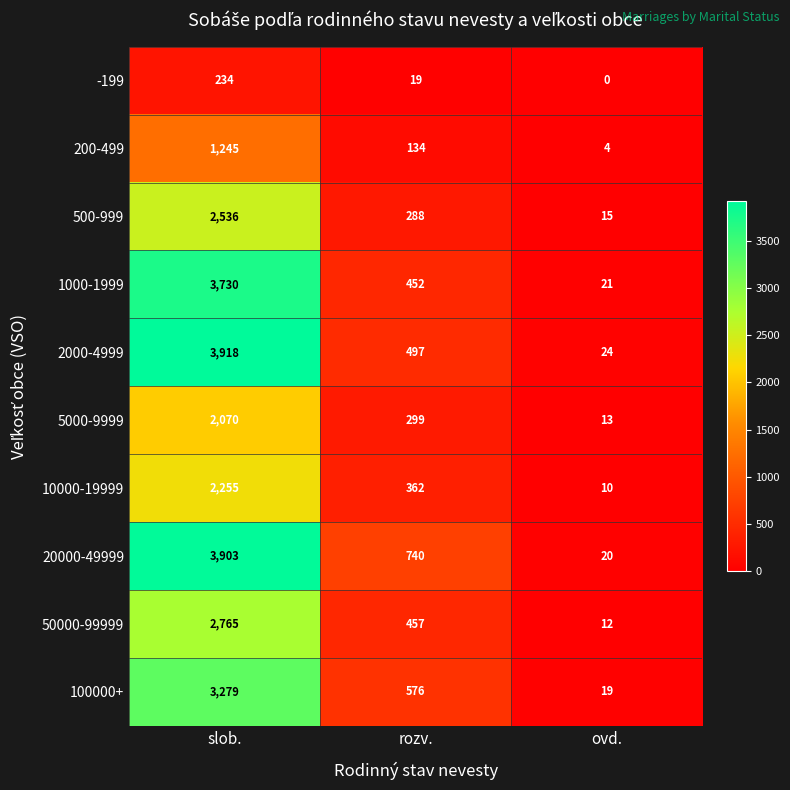

Reading left to right, list all the values displayed in this chart.

-199: 234	19	0
200-499: 1245	134	4
500-999: 2536	288	15
1000-1999: 3730	452	21
2000-4999: 3918	497	24
5000-9999: 2070	299	13
10000-19999: 2255	362	10
20000-49999: 3903	740	20
50000-99999: 2765	457	12
100000+: 3279	576	19